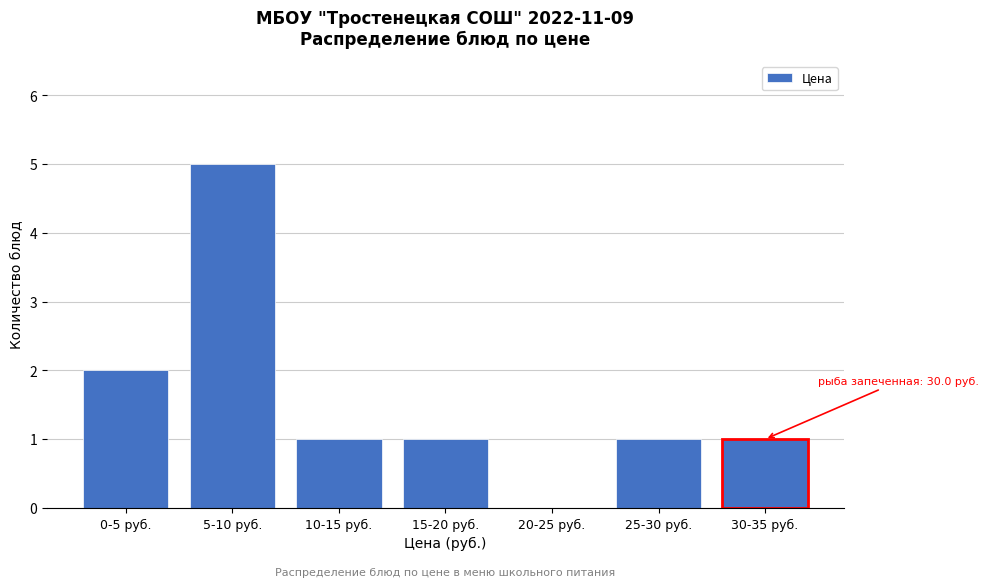

Reading left to right, transcribe all the data shown in this chart.

0-5 руб.=2	5-10 руб.=5	10-15 руб.=1	15-20 руб.=1	20-25 руб.=0	25-30 руб.=1	30-35 руб.=1